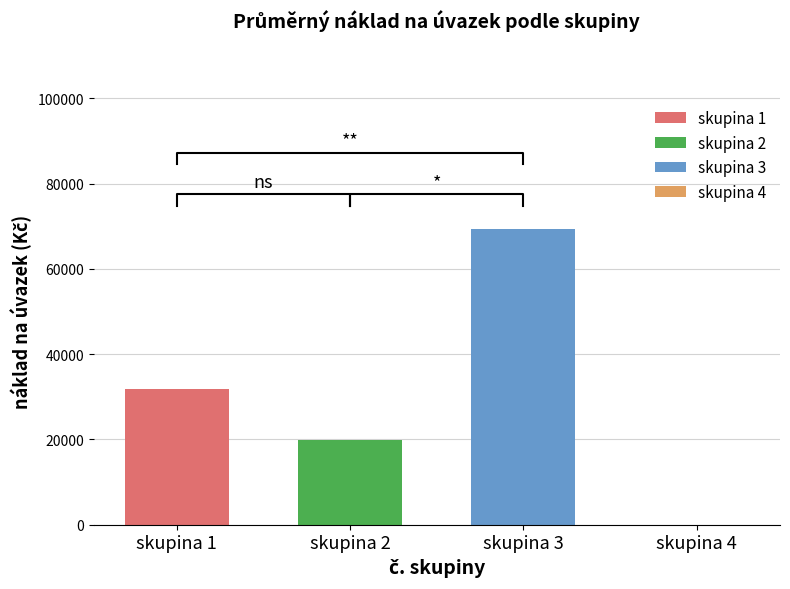

List the labels in order of skupina 3 value, largest first.

skupina 2